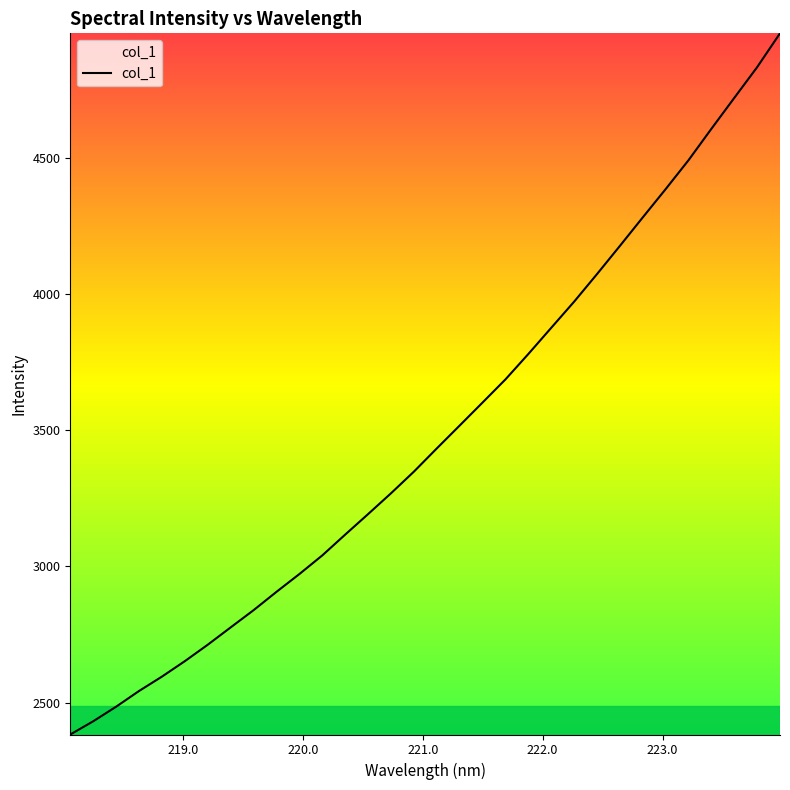

What is the minimum value shown in the chart?

2383.6